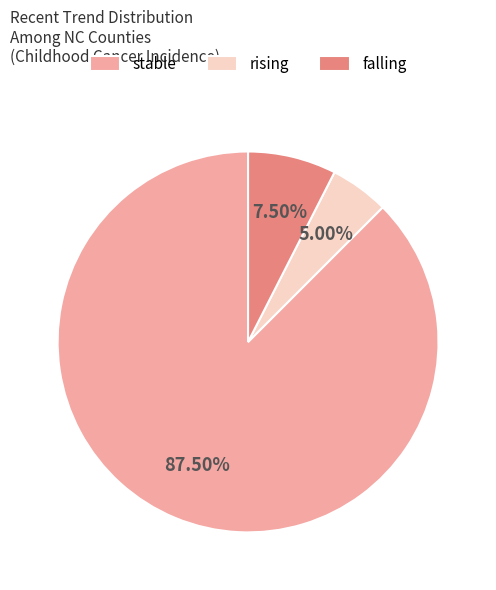

Count the number of slices in the pie.

3